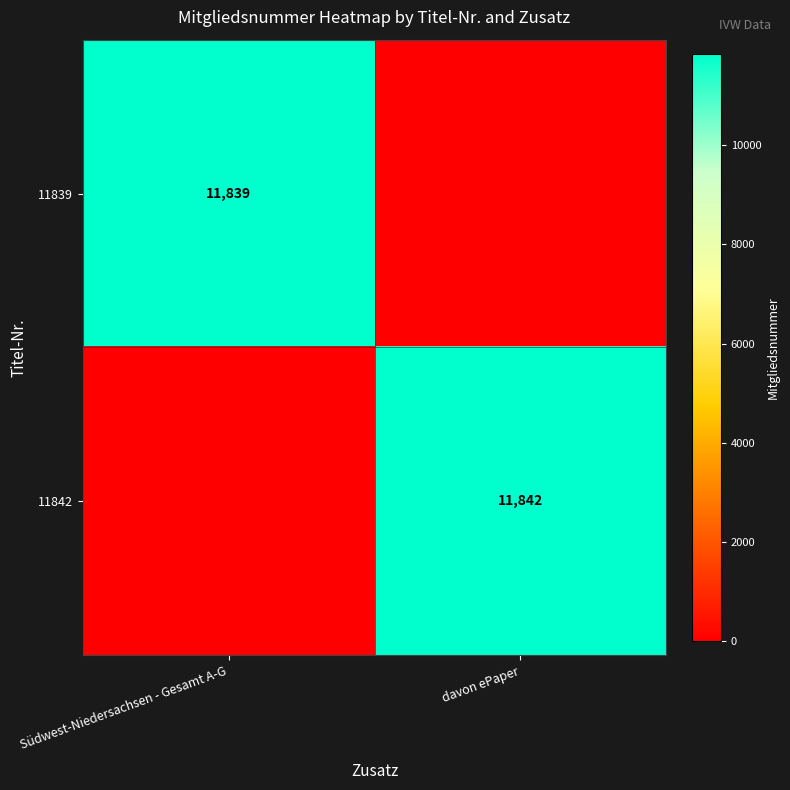

True or false: 11839 has a value of 5009 at Südwest-Niedersachsen - Gesamt A-G.

False